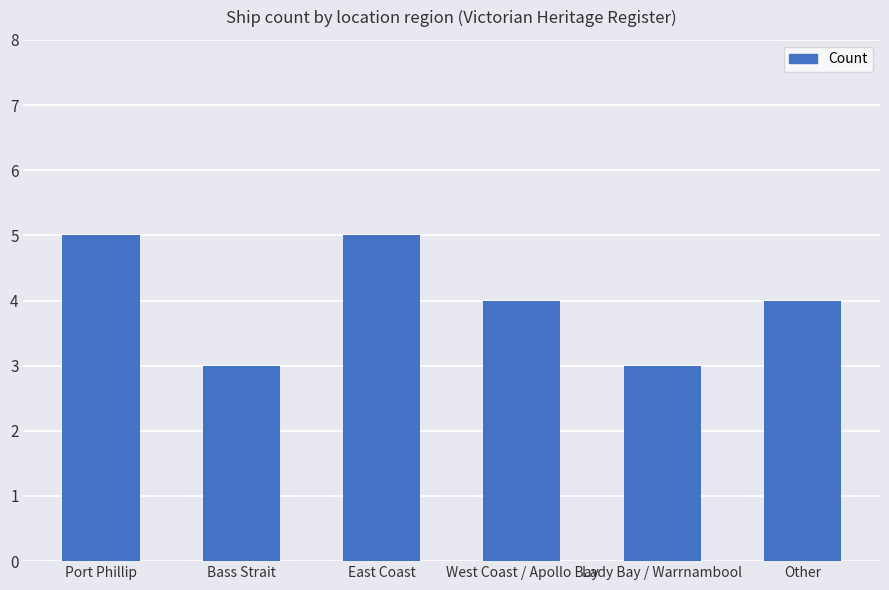

Is it true that the value at Port Phillip is 5?

True